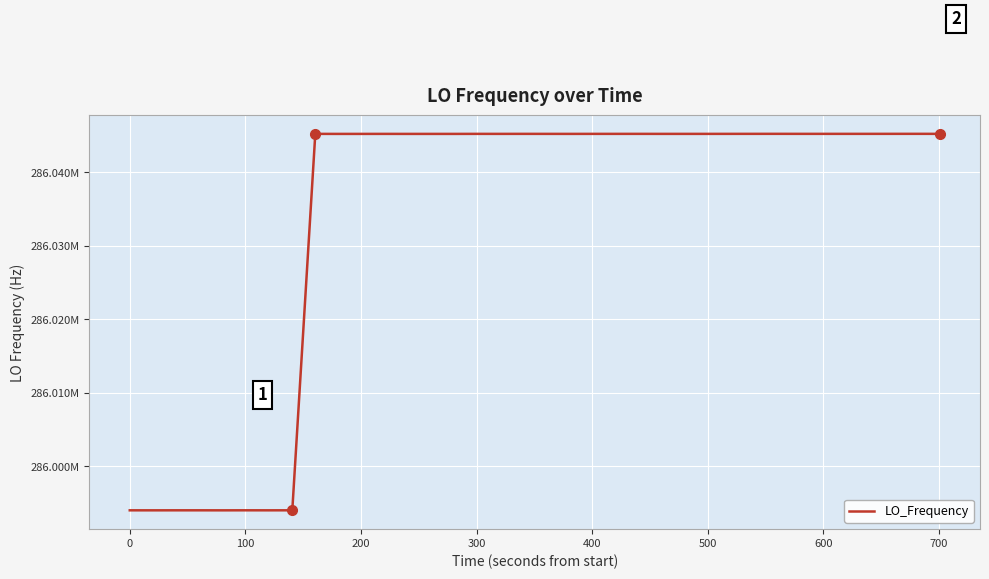

What is the average value?

286033714.8